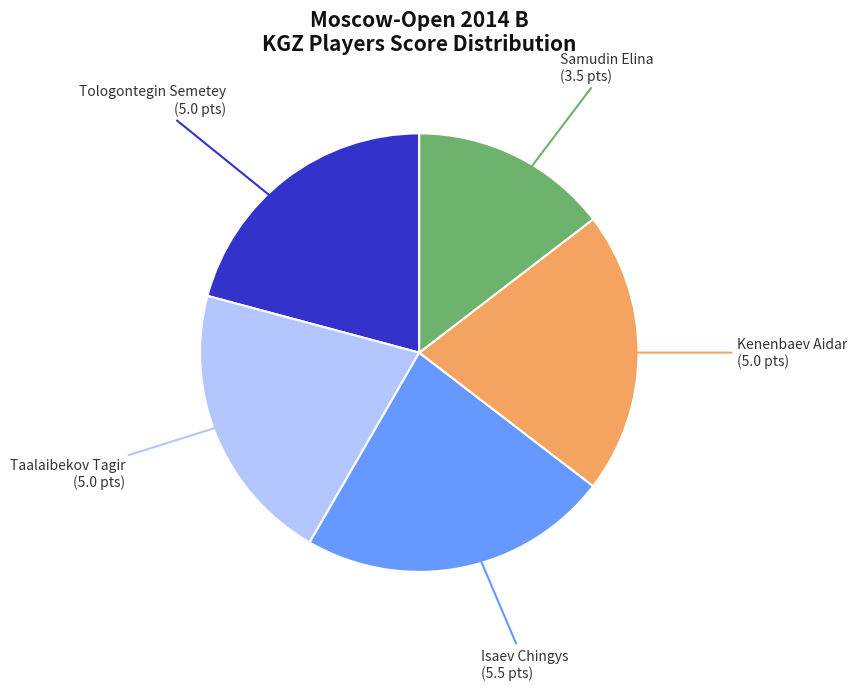

Does any single category account for the majority?

No